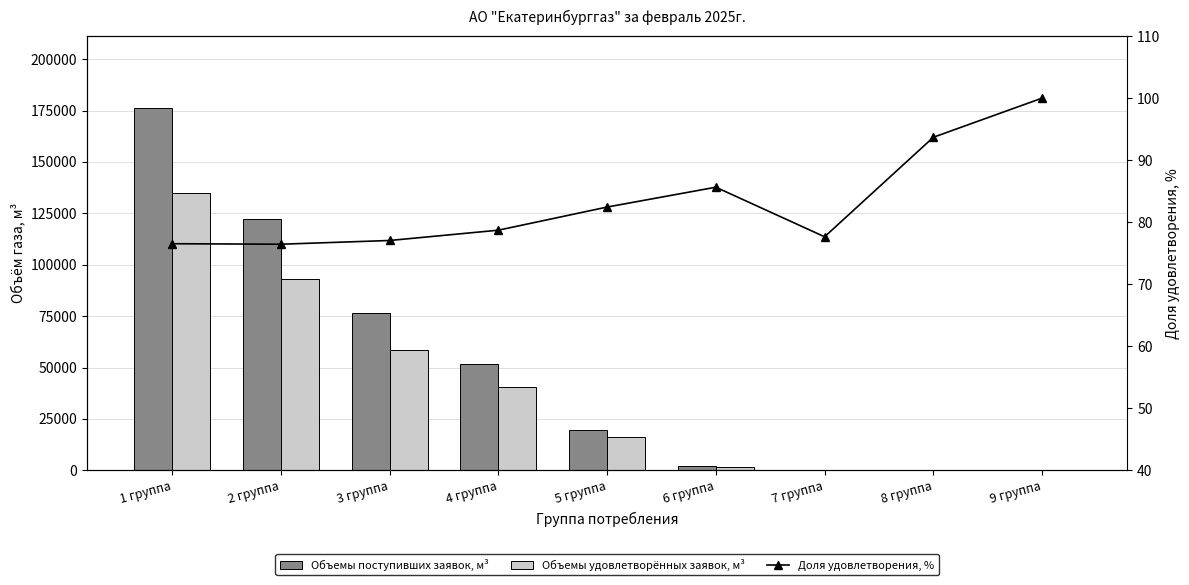

What position from the right is 2 группа?

8